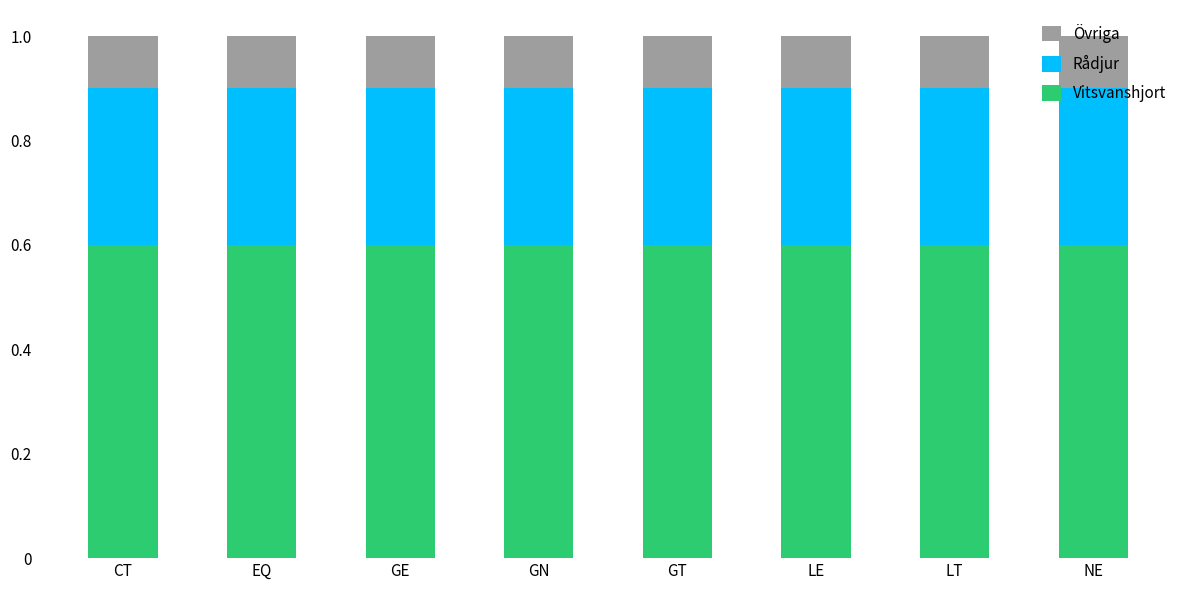

The Vitsvanshjort series shows 0.3 at GE. True or false?

False